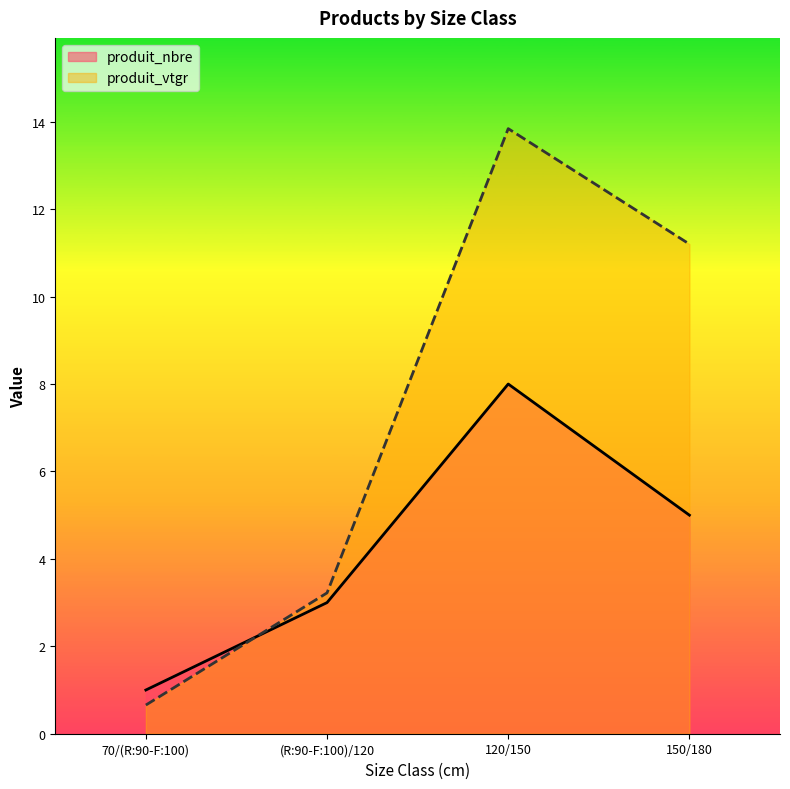

Does the chart display data point markers on the line(s)?

No